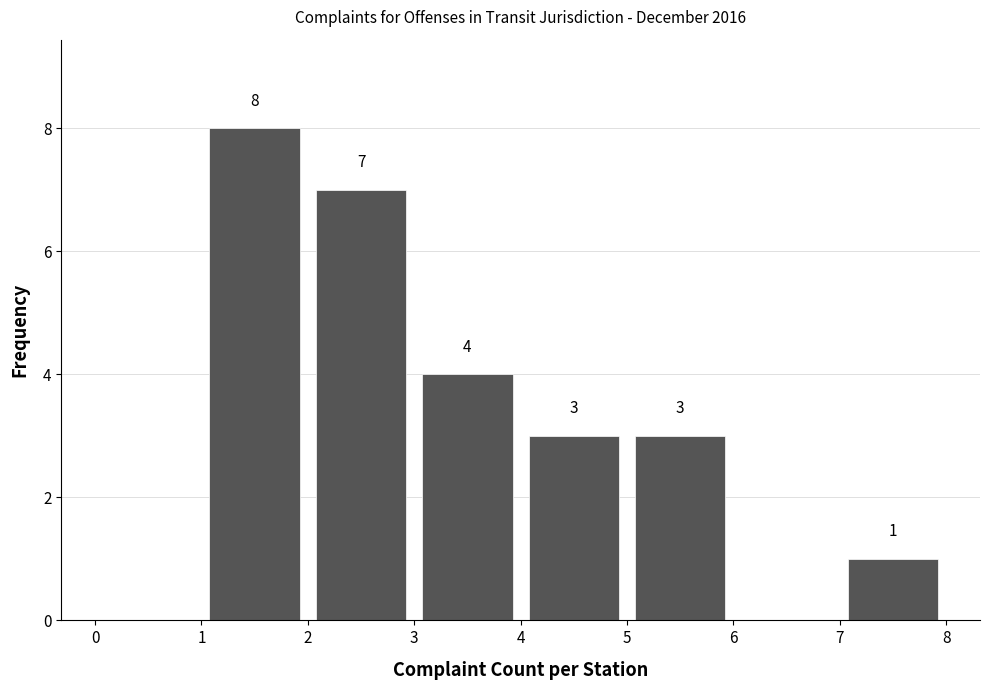

Which range on the x-axis has the tallest bar?

1 to 2